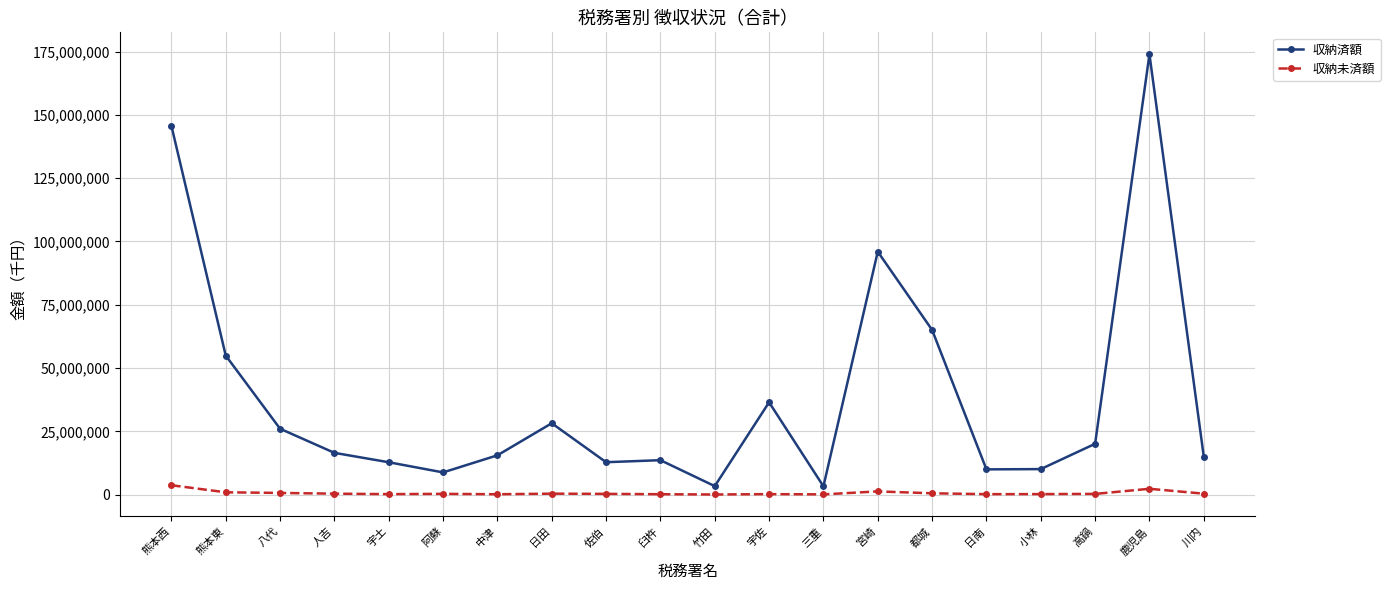

What is the spread (max minus min) of values at 佐伯?

12507024